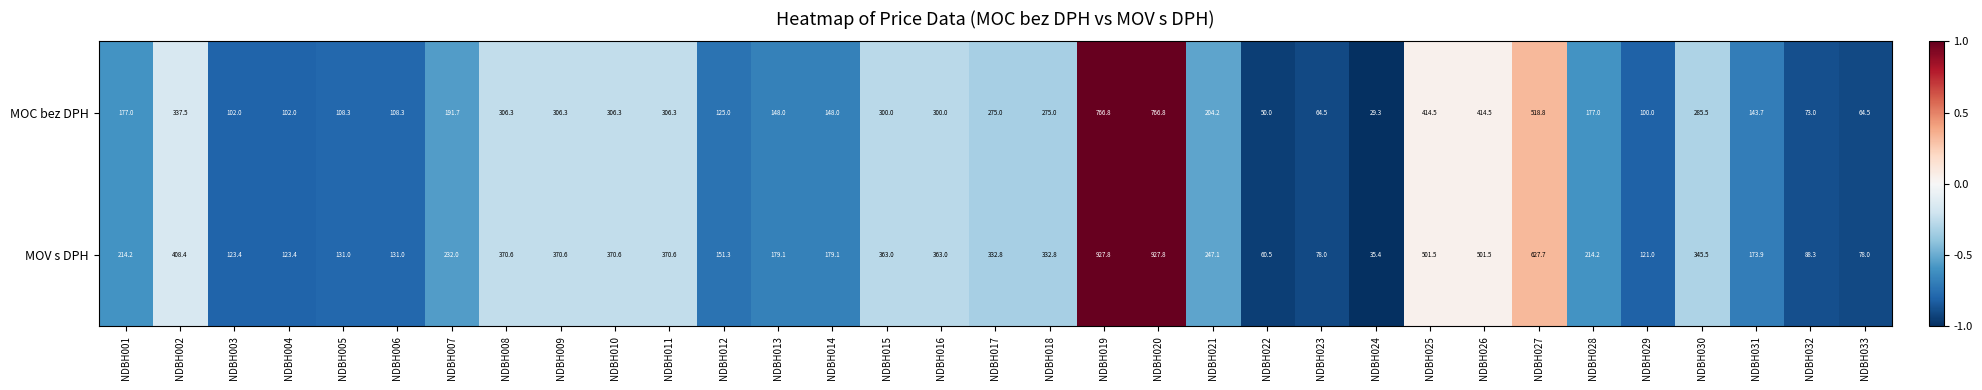

Between NDBH003 and NDBH009, which series saw the biggest shift?

MOV s DPH